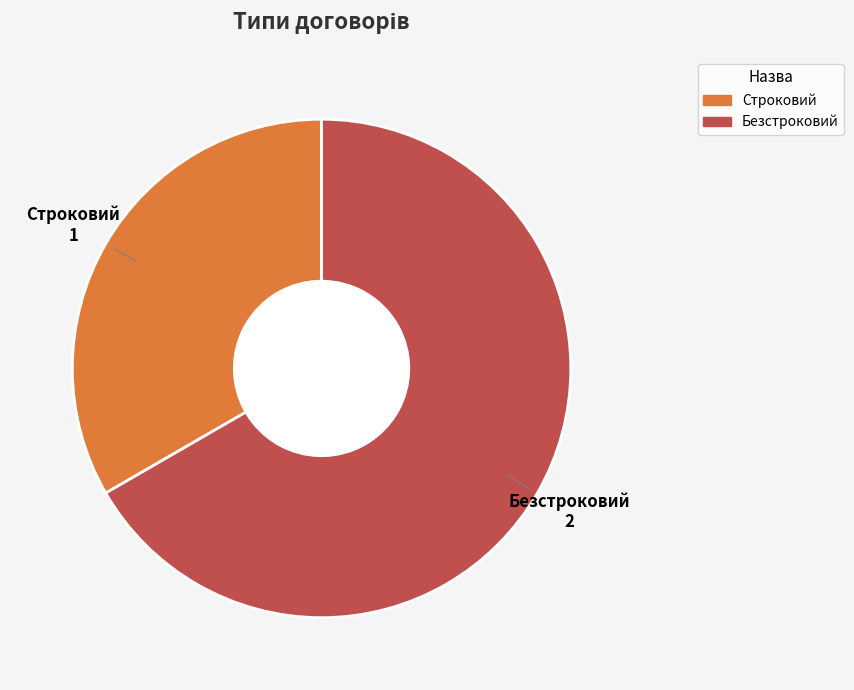

True or false: Строковий accounts for 23% of the total.

False